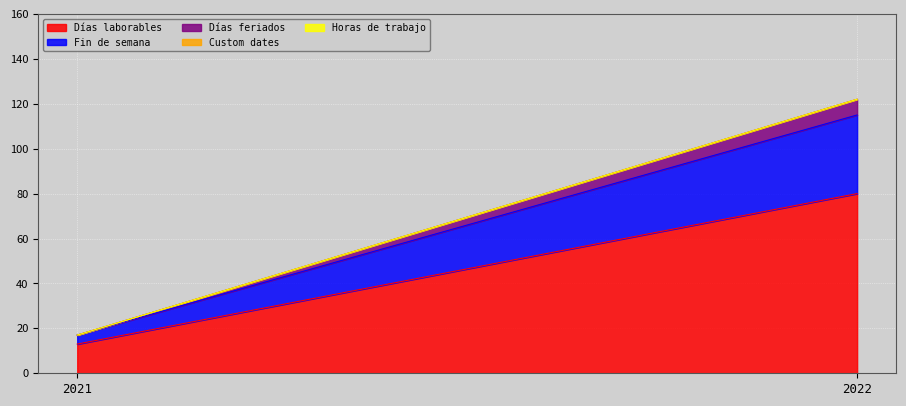

Count the Días laborables values in the range 13 to 80.

2